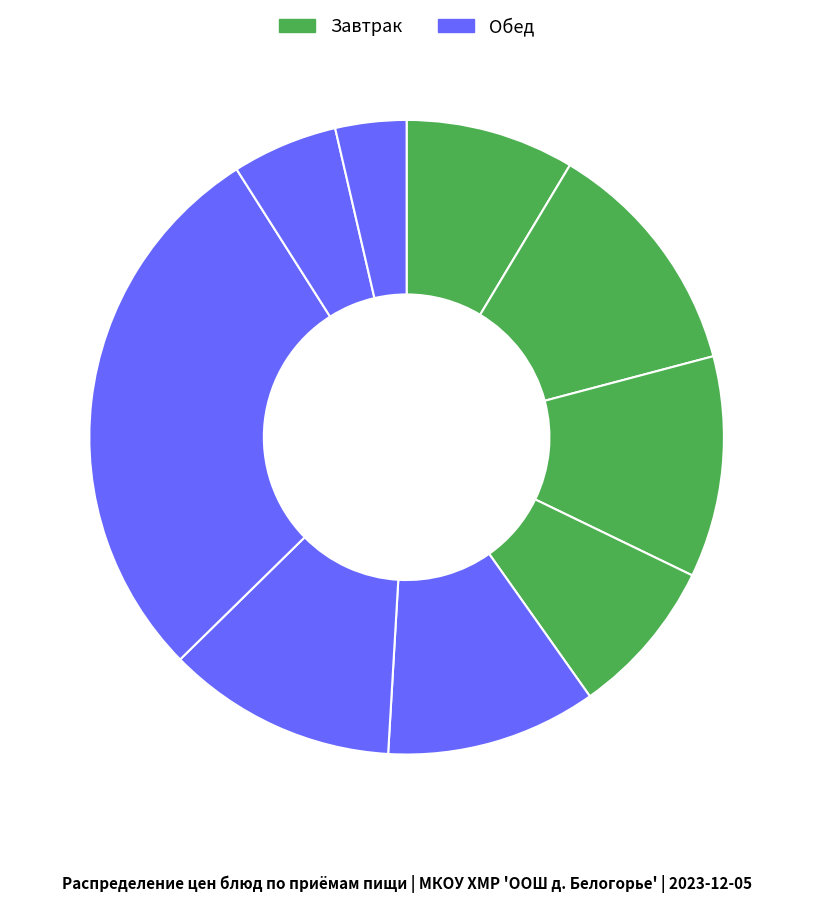

How many segments does this pie chart have?

9